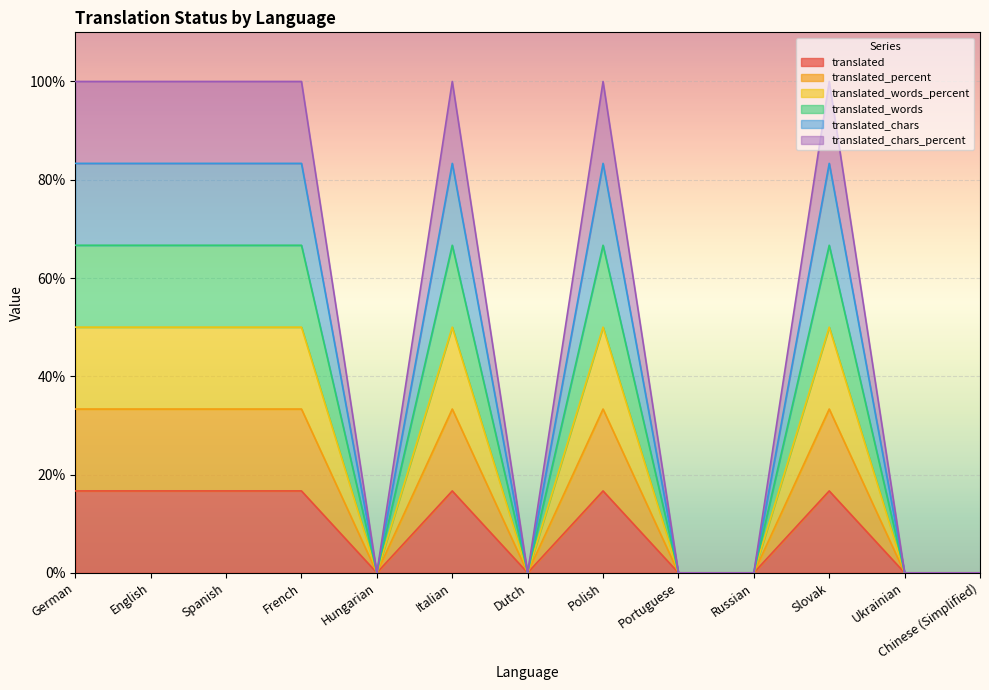

True or false: translated_percent and translated_chars intersect in this chart.

False